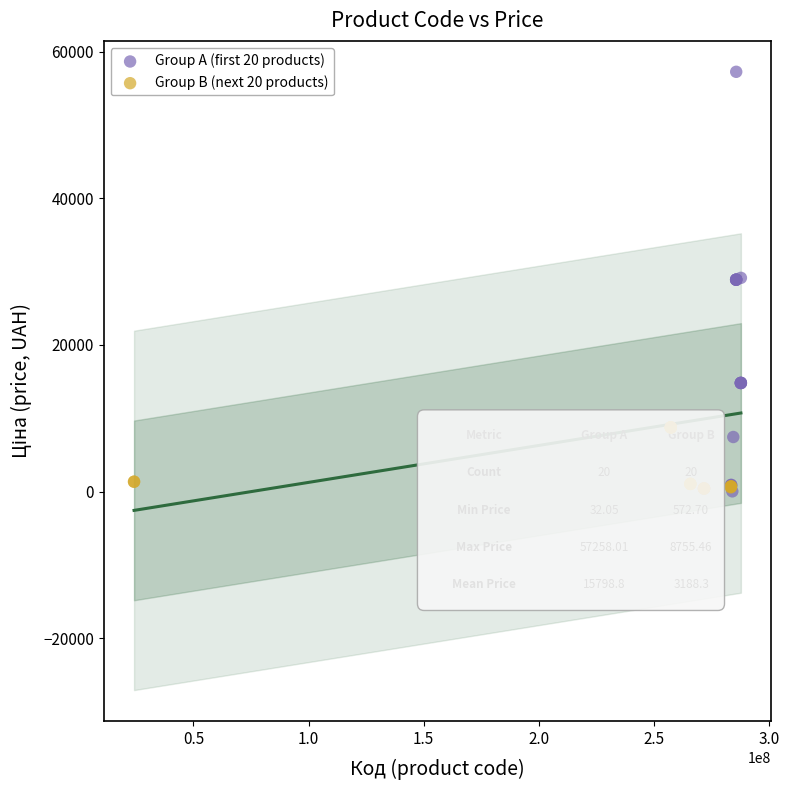

What are all the series names shown in the legend?

Group A (first 20 products), Group B (next 20 products)